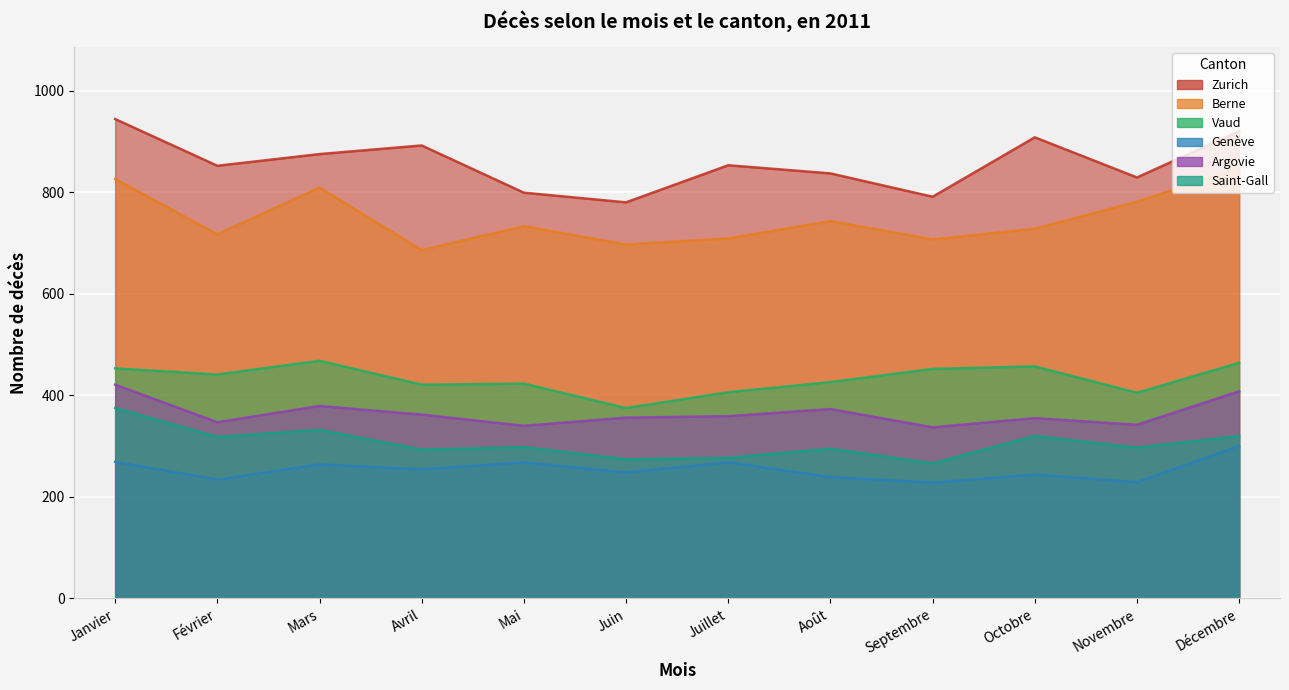

At which category is the sum across all series the highest?

Janvier